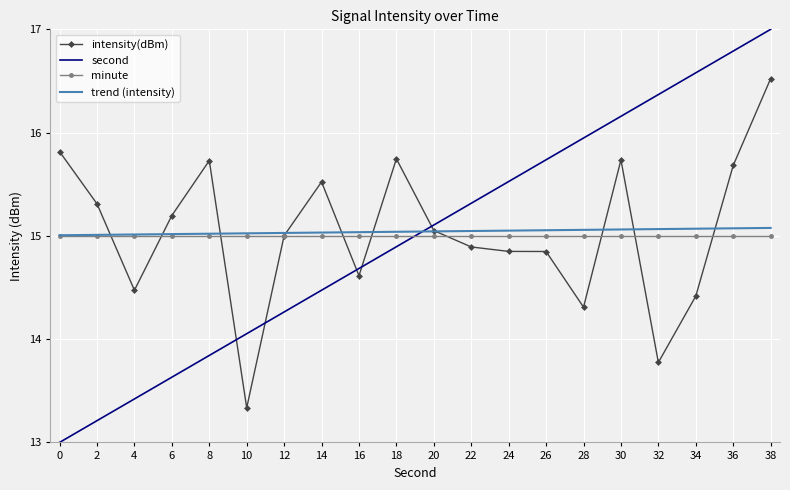

Which series ends up on top after the final intersection of trend (intensity) and second?

second